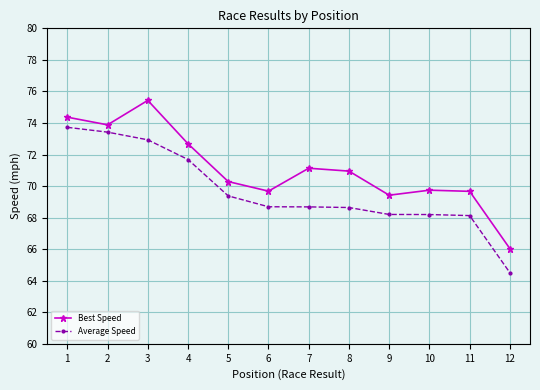

Which category has the highest value in the Average Speed series?

1